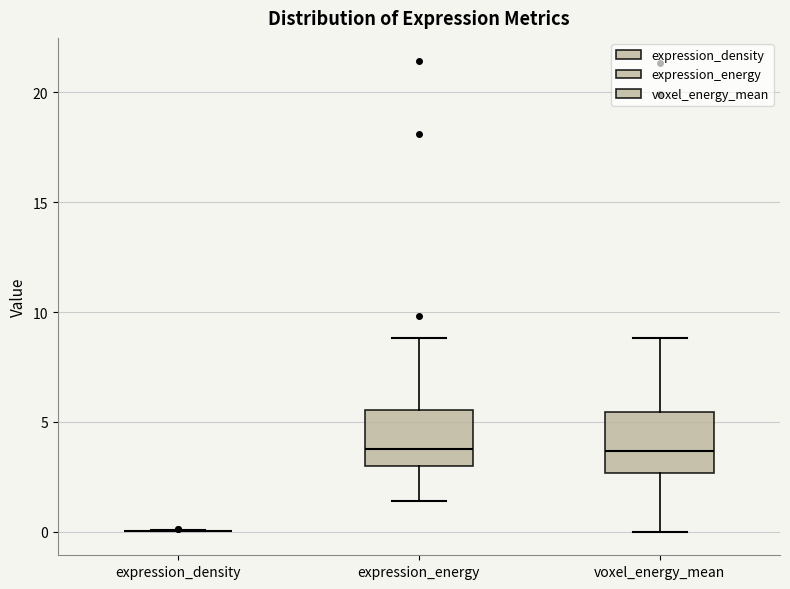

Reading left to right, transcribe this box plot: for each box, give where its median line is, the range the box spans, and where its two whiskers end, as read against the y-axis. The values are not printed on the chart, so give them approximately, as read against the axis.

expression_density: box collapsed to a line at 0.0, whiskers 0.0 to 0.0
expression_energy: median 4.0, box 3.0 to 5.5, whiskers 1.5 to 9.0
voxel_energy_mean: median 3.5, box 2.5 to 5.5, whiskers 0.0 to 9.0